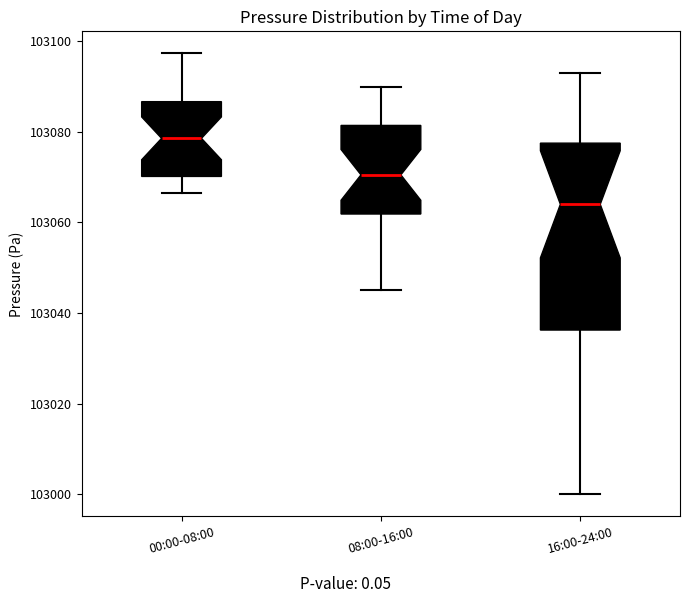

Which box's median line is the lowest?

16:00-24:00